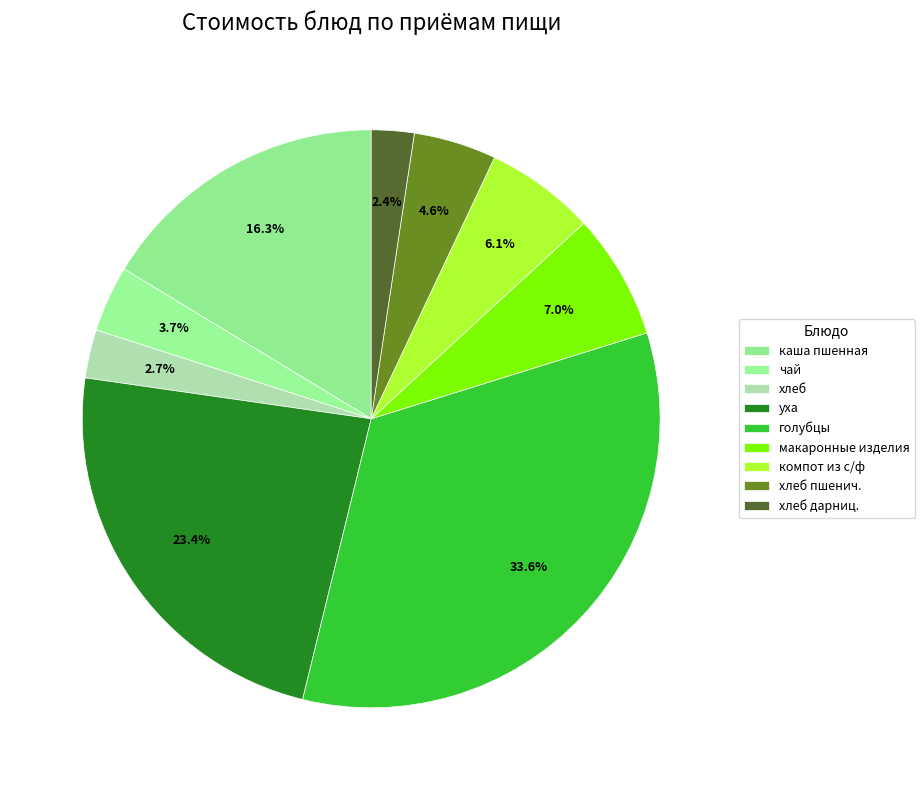

Which category has the smallest portion of the pie?

хлеб дарниц.